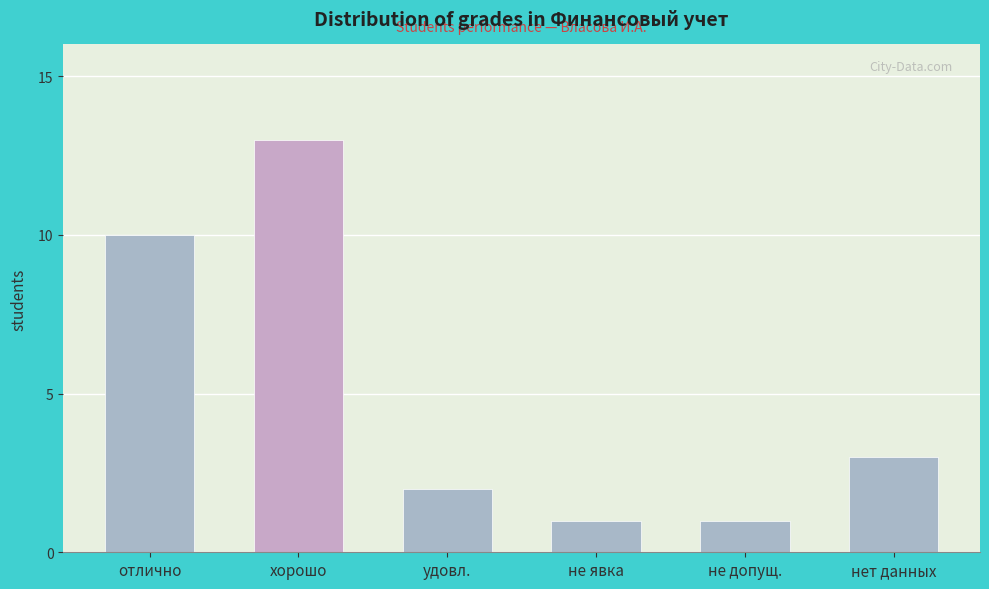

Reading right to left, extract all data points from this chart.

3	1	1	2	13	10